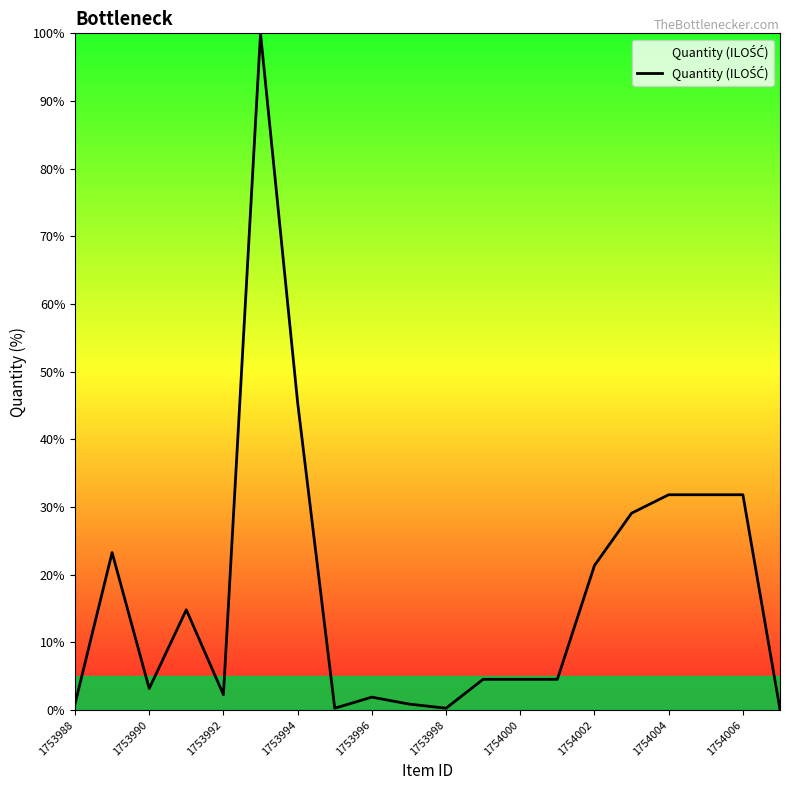

What is the difference between the second highest and minimum values?

45.4